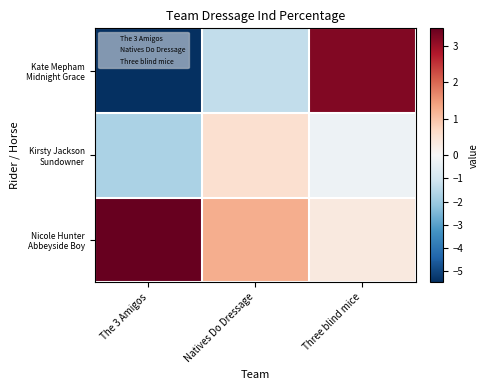

Rank the series by their average value, from highest to lowest.

Nicole Hunter Abbeyside Boy, Kirsty Jackson Sundowner, Kate Mepham Midnight Grace